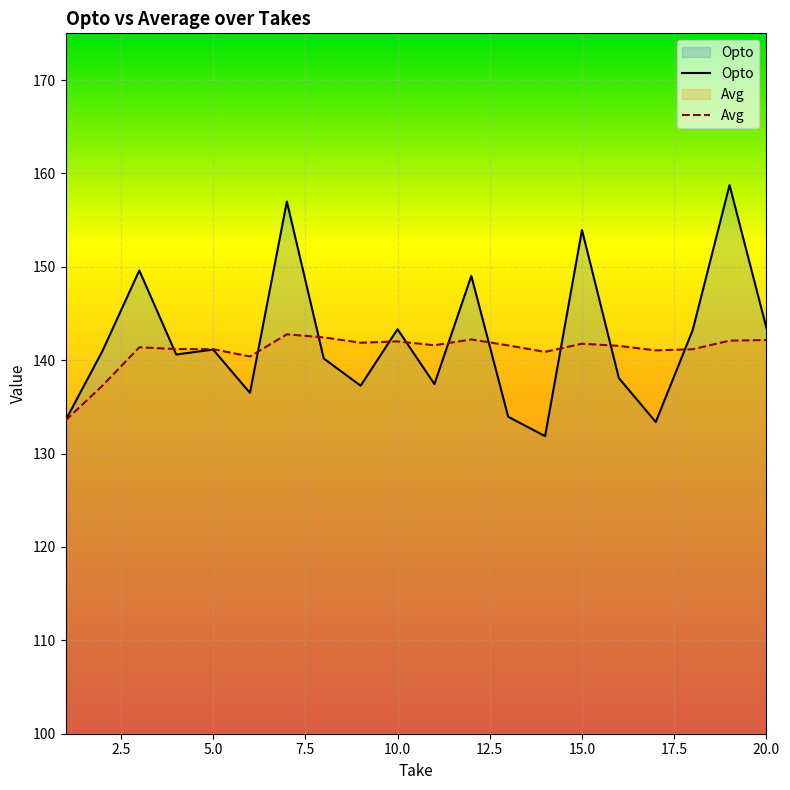

How many categories are shown in the chart?

20